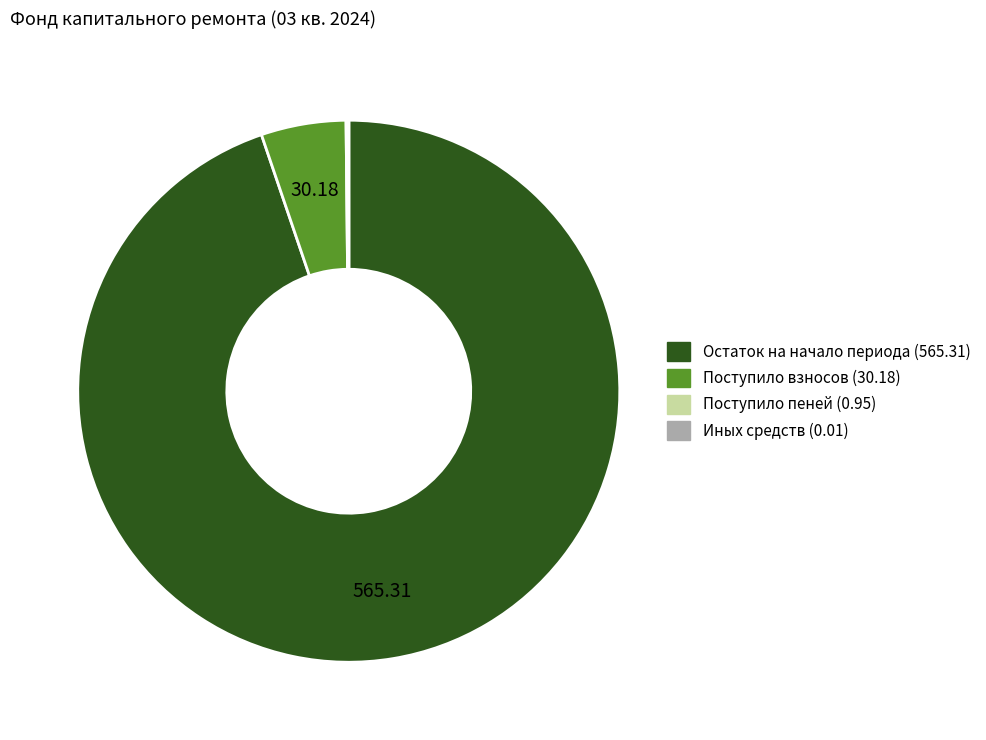

Is there a majority slice in this chart?

Yes